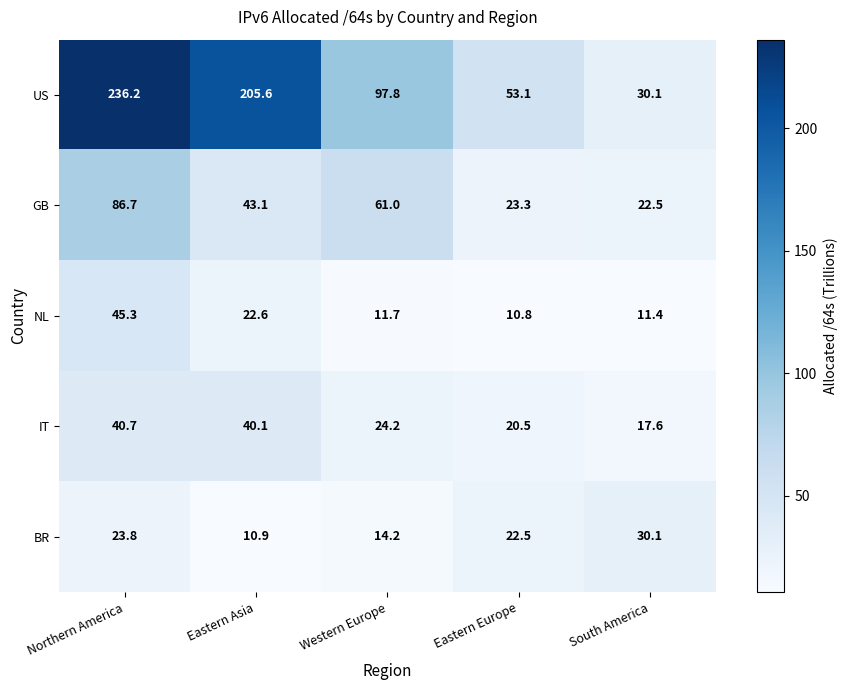

Count the number of data series in this chart.

5